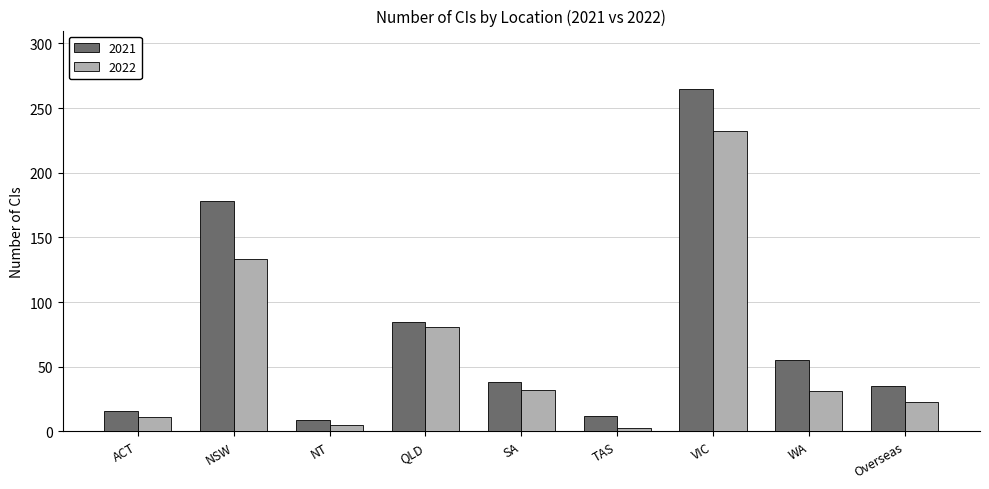

At which label is 2021 closest to 137?

NSW